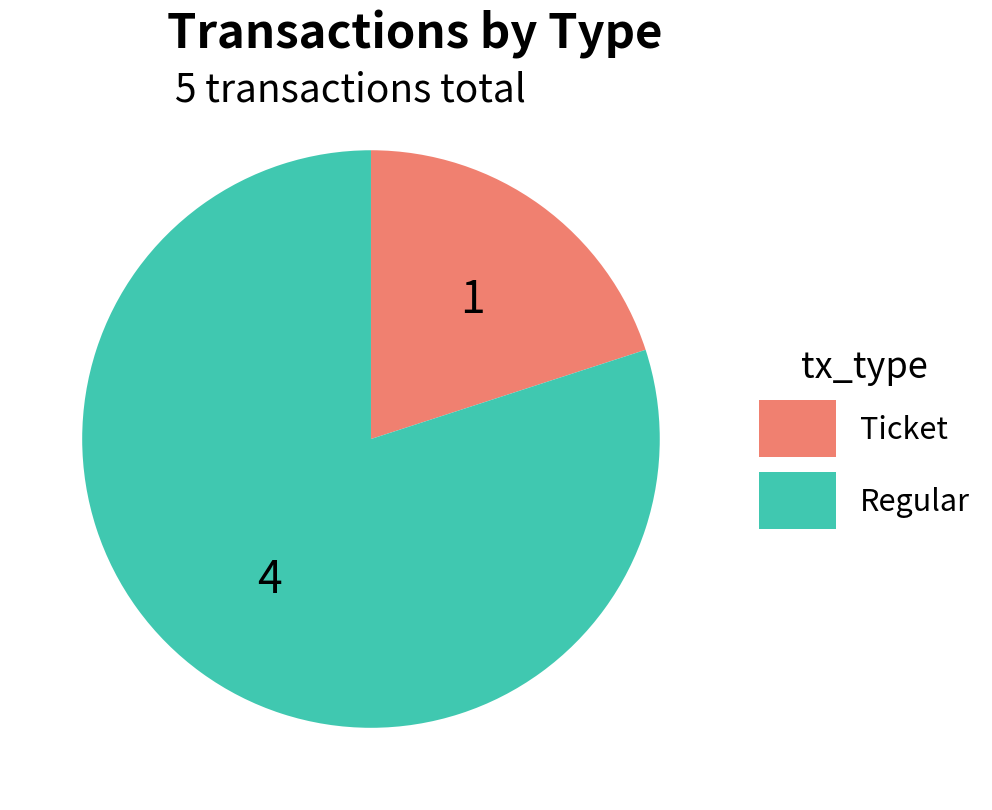

Rank the categories by value from lowest to highest.

Ticket, Regular